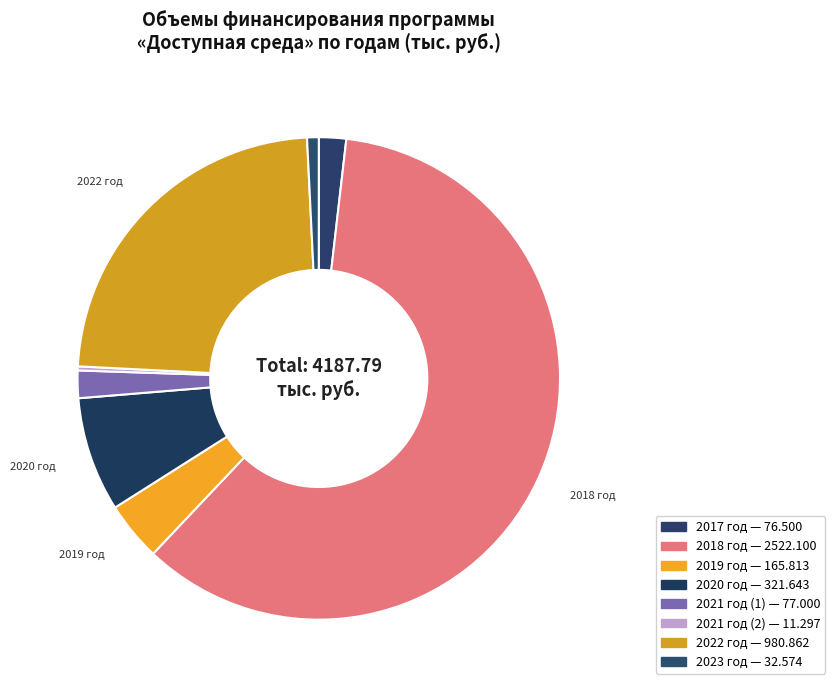

Which category accounts for the majority?

2018 год